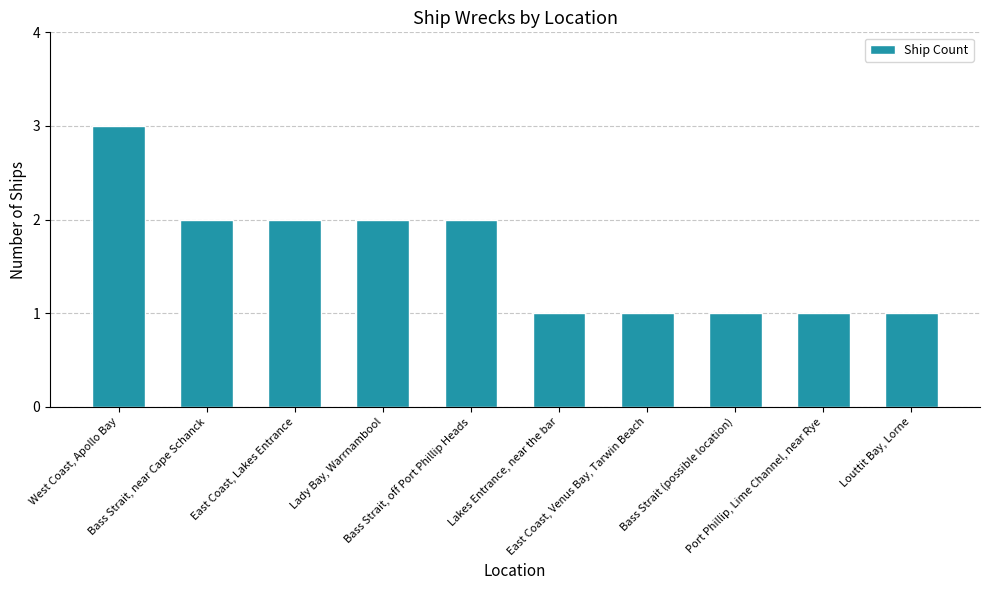

What is the sum of the values at Lady Bay, Warrnambool and Lakes Entrance, near the bar?

3